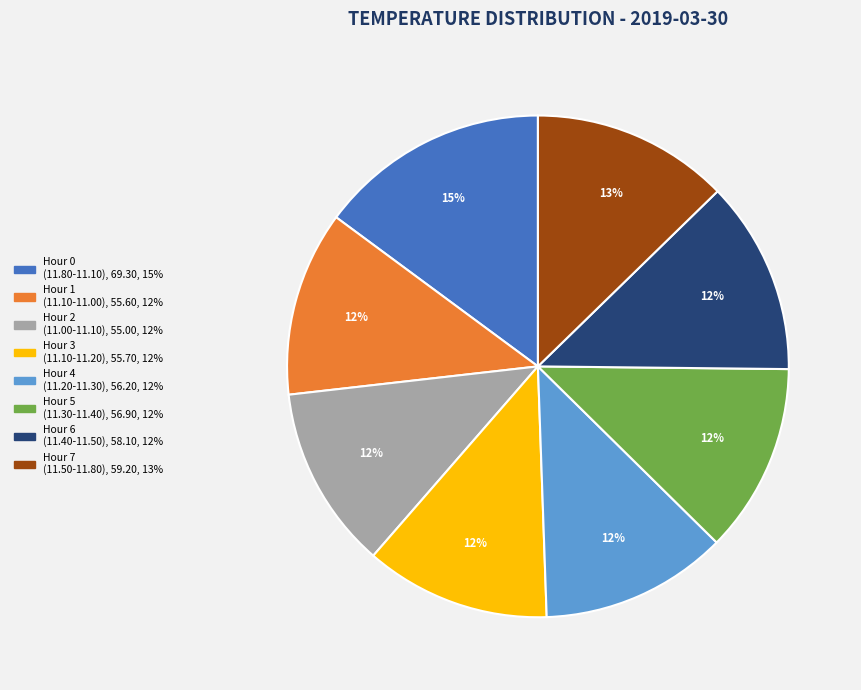

To the nearest percent, what is the average slice percentage?

12%